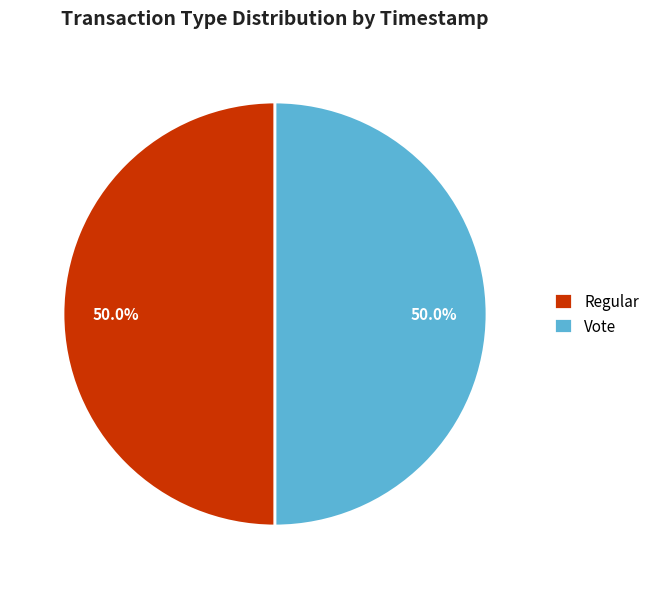

Count the number of slices in the pie.

2